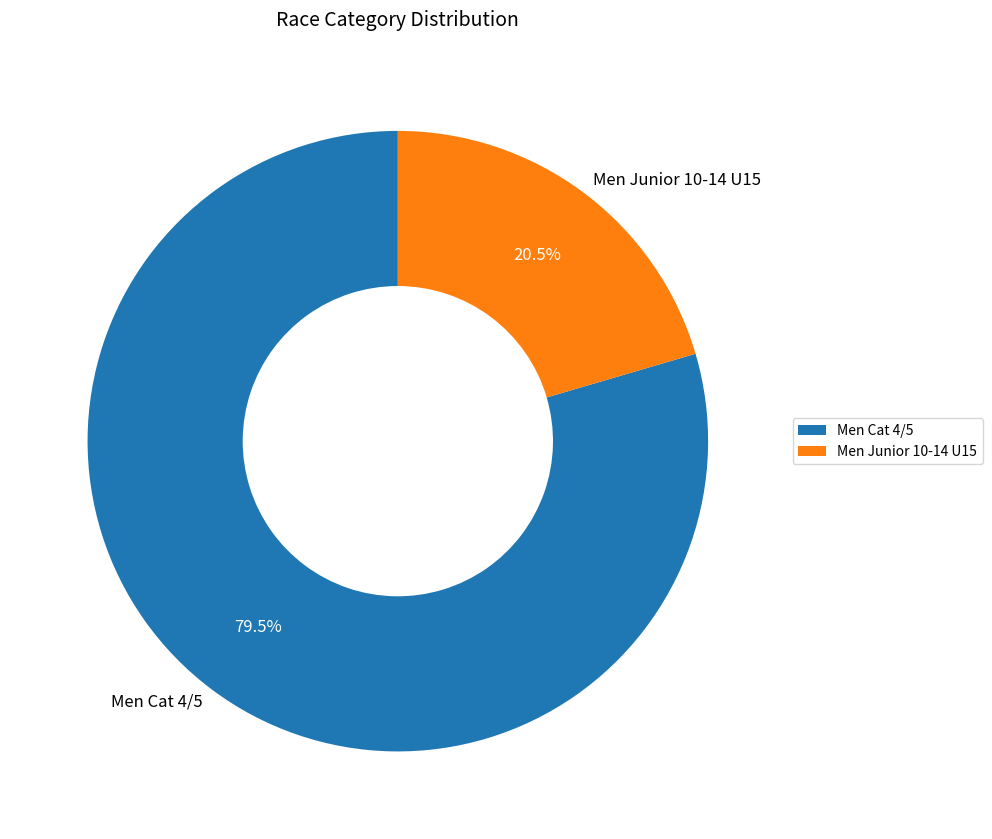

Which has a higher value, Men Cat 4/5 or Men Junior 10-14 U15?

Men Cat 4/5